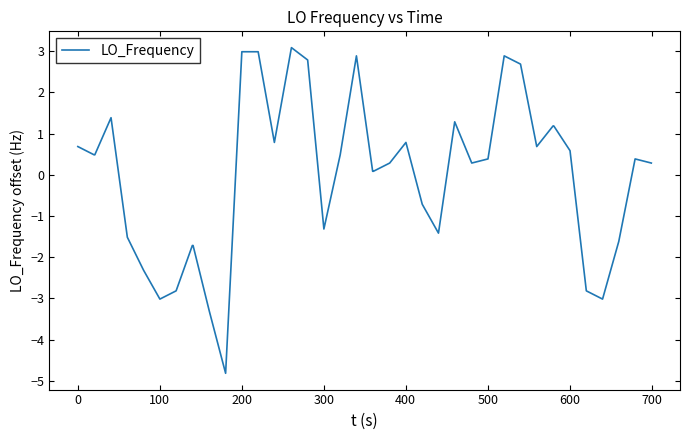

What is the difference between the maximum and minimum values?

7.9